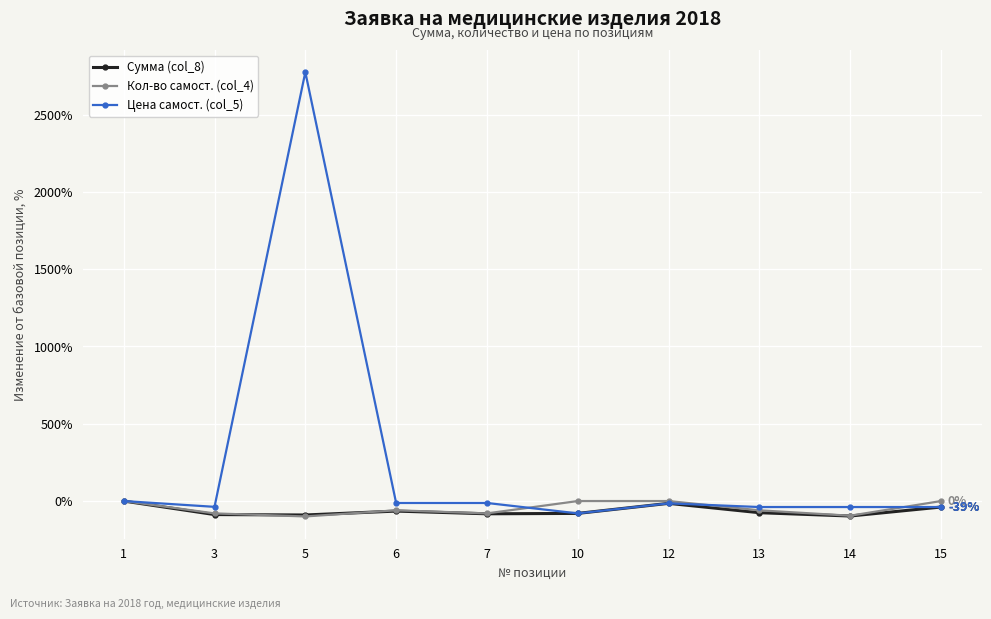

How many values in the Сумма (col_8) series are below -75?

6